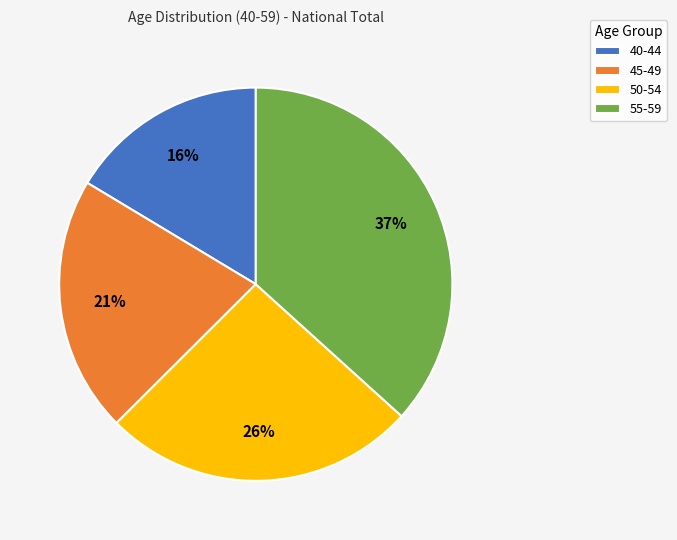

How many segments does this pie chart have?

4